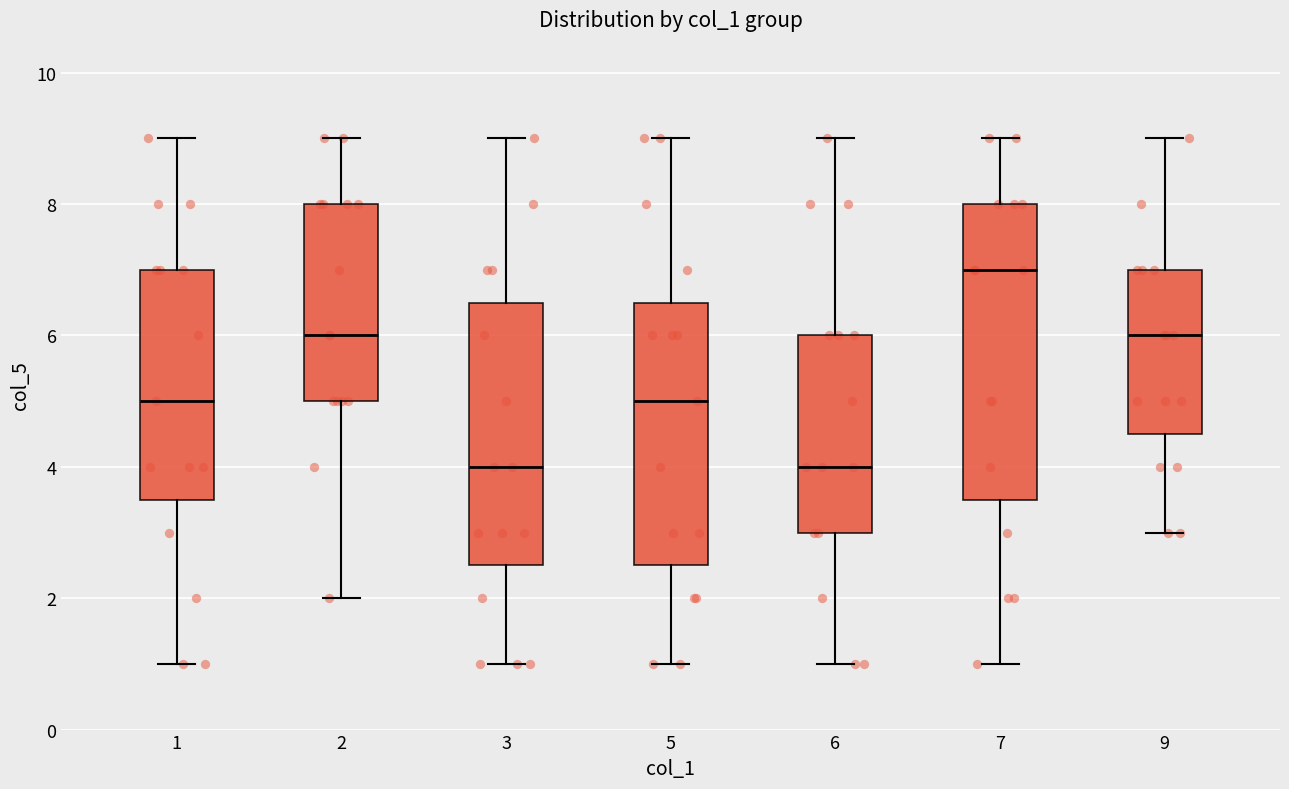

Where does the median line of the box at x = 1 sit on the y-axis? The values are not printed on the chart, so give them approximately, as read against the axis.

5.0